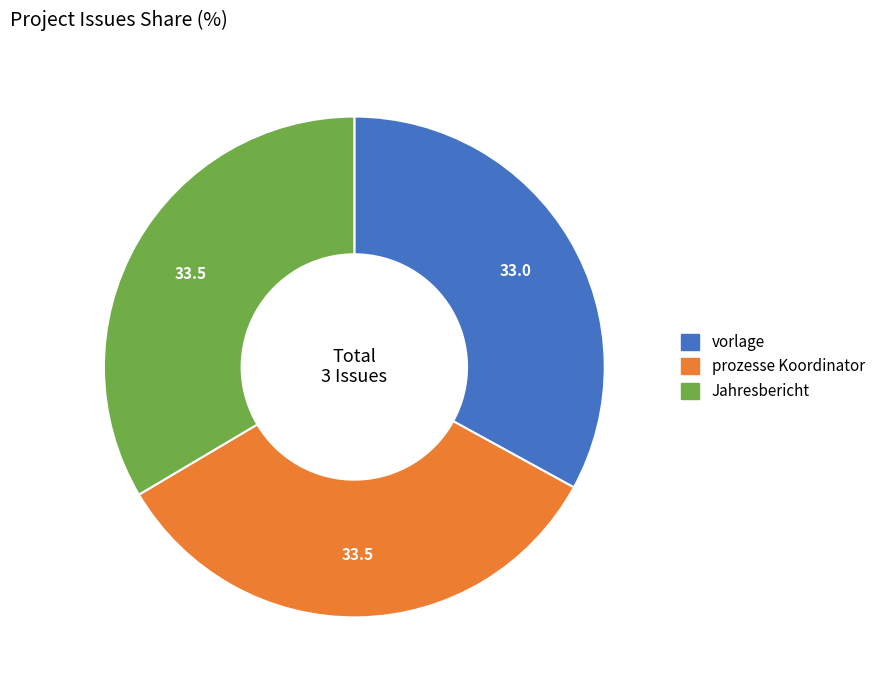

Which category has the smallest portion of the pie?

vorlage